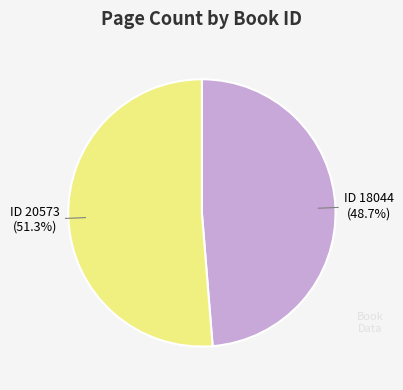

What is the majority slice?

ID 20573